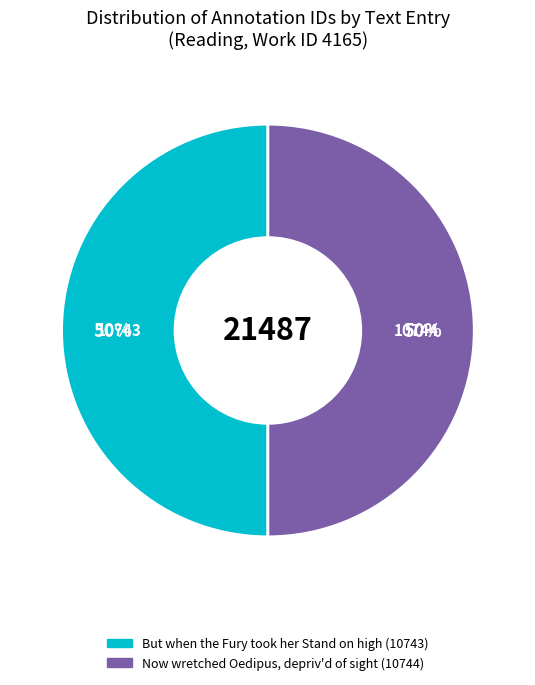

To the nearest percent, what portion does Now wretched Oedipus, depriv'd of sight represent?

50%